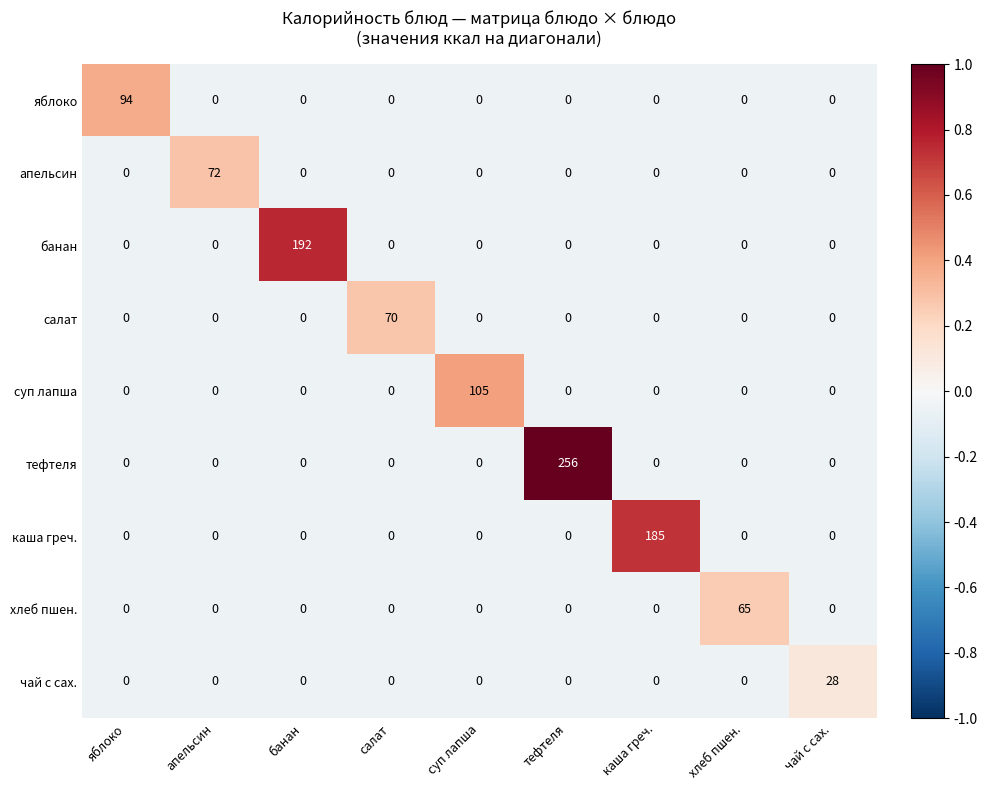

What is the difference between the highest and lowest values at чай с сах.?

28